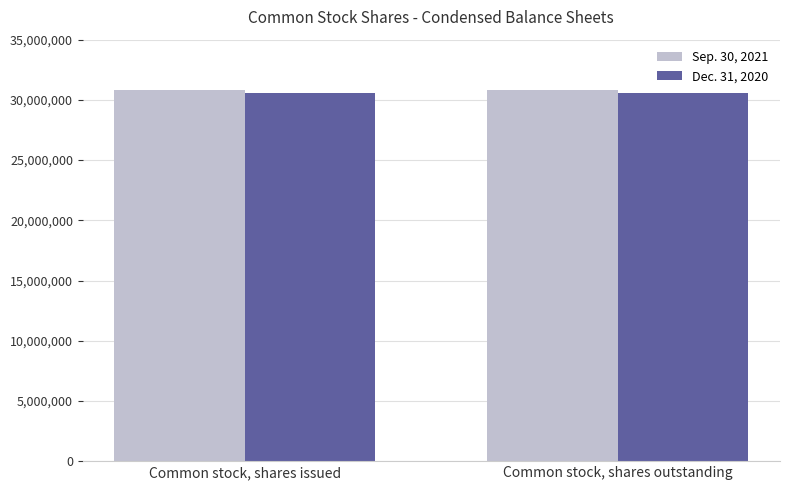

Does the chart contain stacked bars?

No